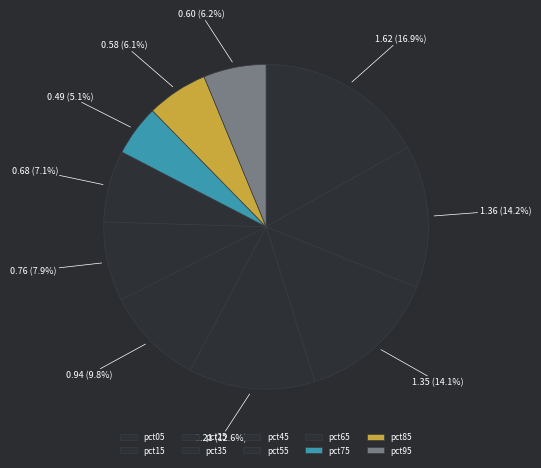

To the nearest percent, what is the difference between the pct65 and pct05 slice percentages?

10%